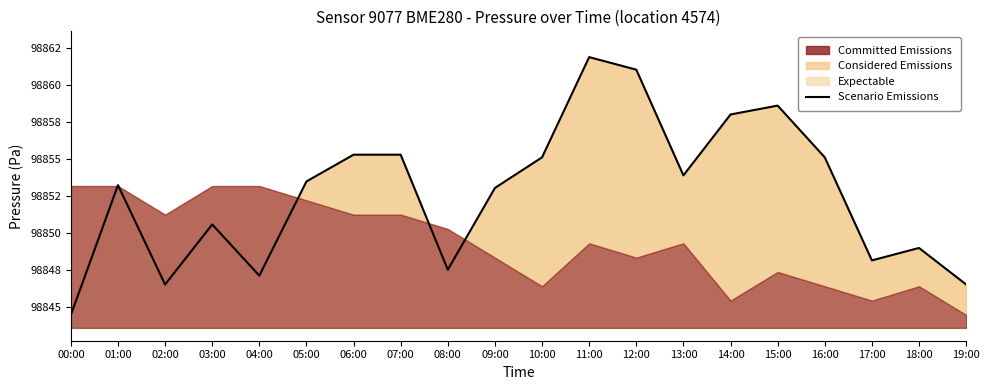

How many values are below 98853?

8